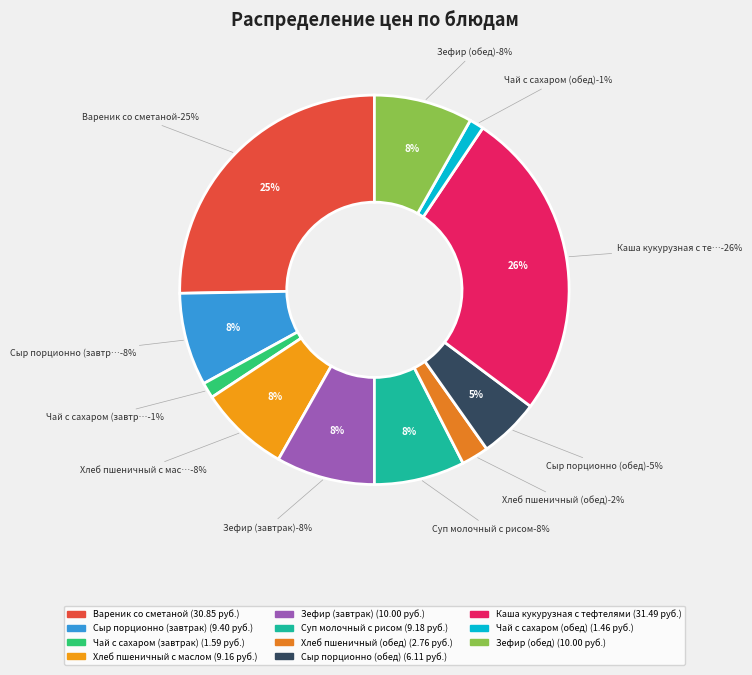

The Каша кукурузная с тефтелями slice represents 34% of the pie. True or false?

False